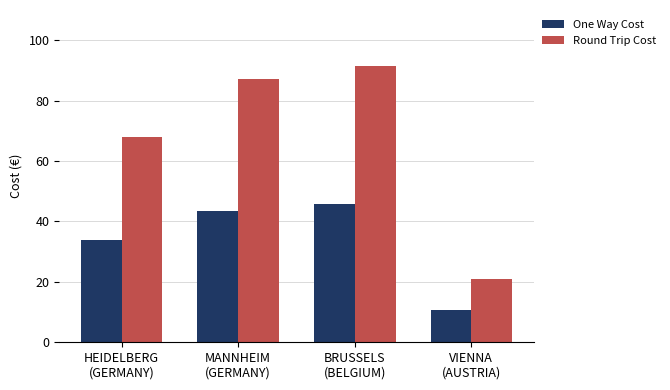

The value of Round Trip Cost at MANNHEIM
(GERMANY) is 87.0. True or false?

True